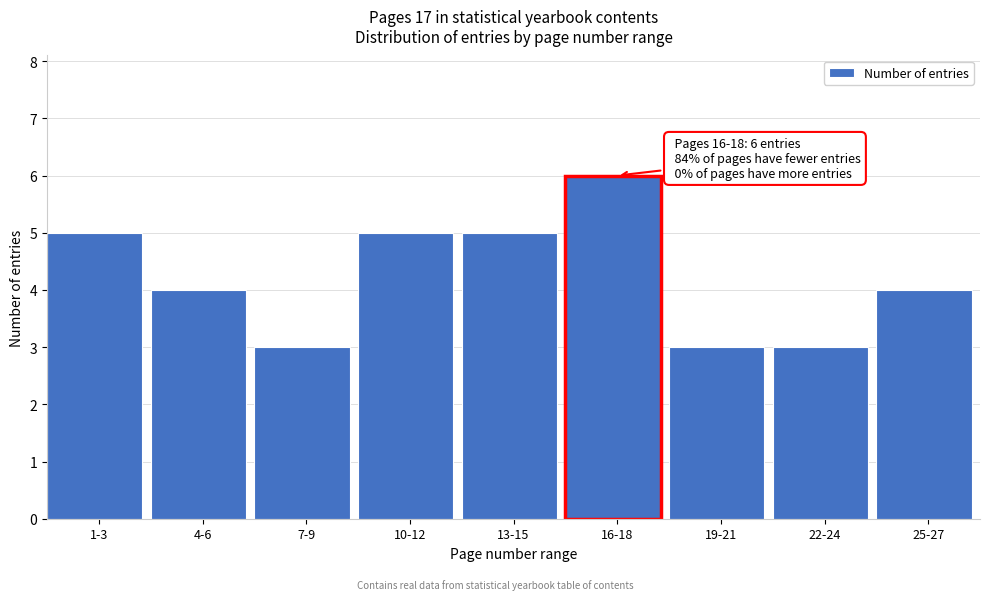

Reading right to left, what are all the values shown in this chart?

25-27=4	22-24=3	19-21=3	16-18=6	13-15=5	10-12=5	7-9=3	4-6=4	1-3=5